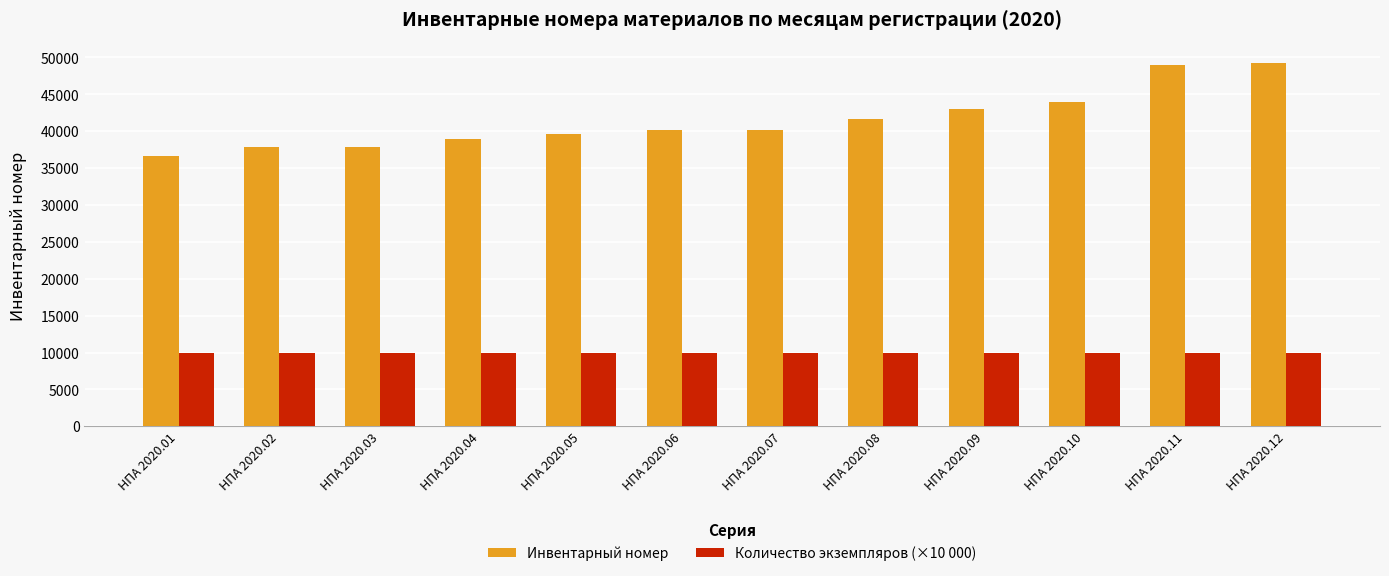

What are all the series names shown in the legend?

Инвентарный номер, Количество экземпляров (×10 000)